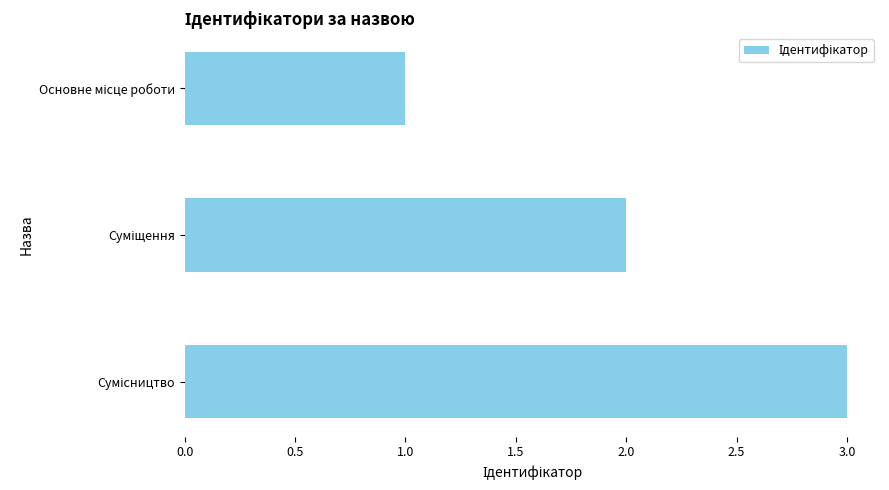

What is the sum of all values?

6